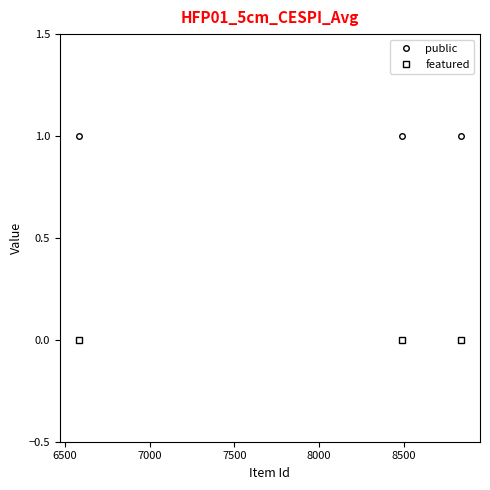

What is the sum of all public values?

3